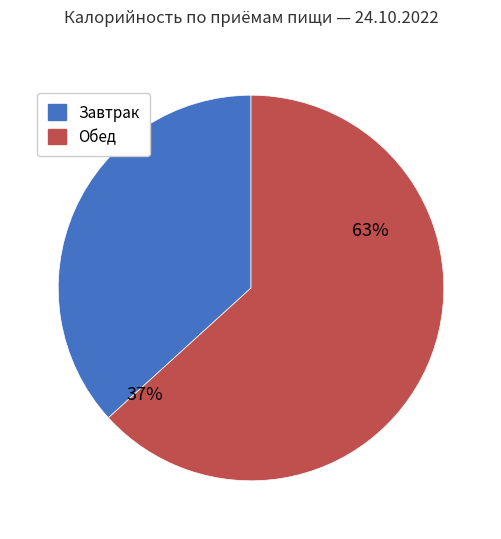

The Обед slice represents 70% of the pie. True or false?

False